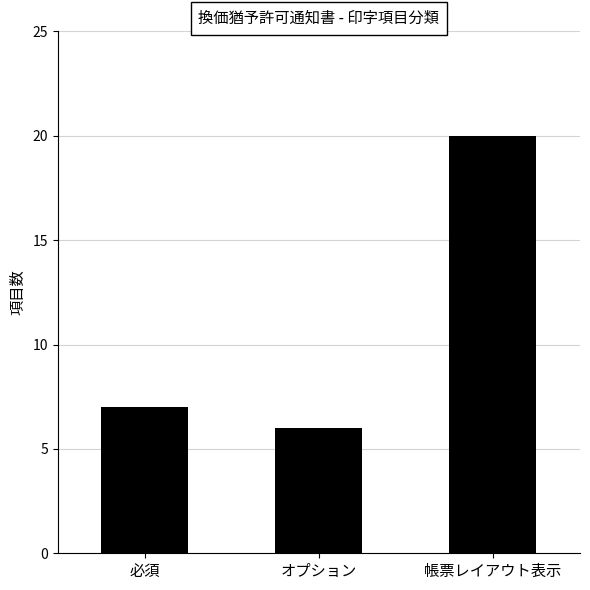

What is the difference between the values at オプション and 帳票レイアウト表示?

14